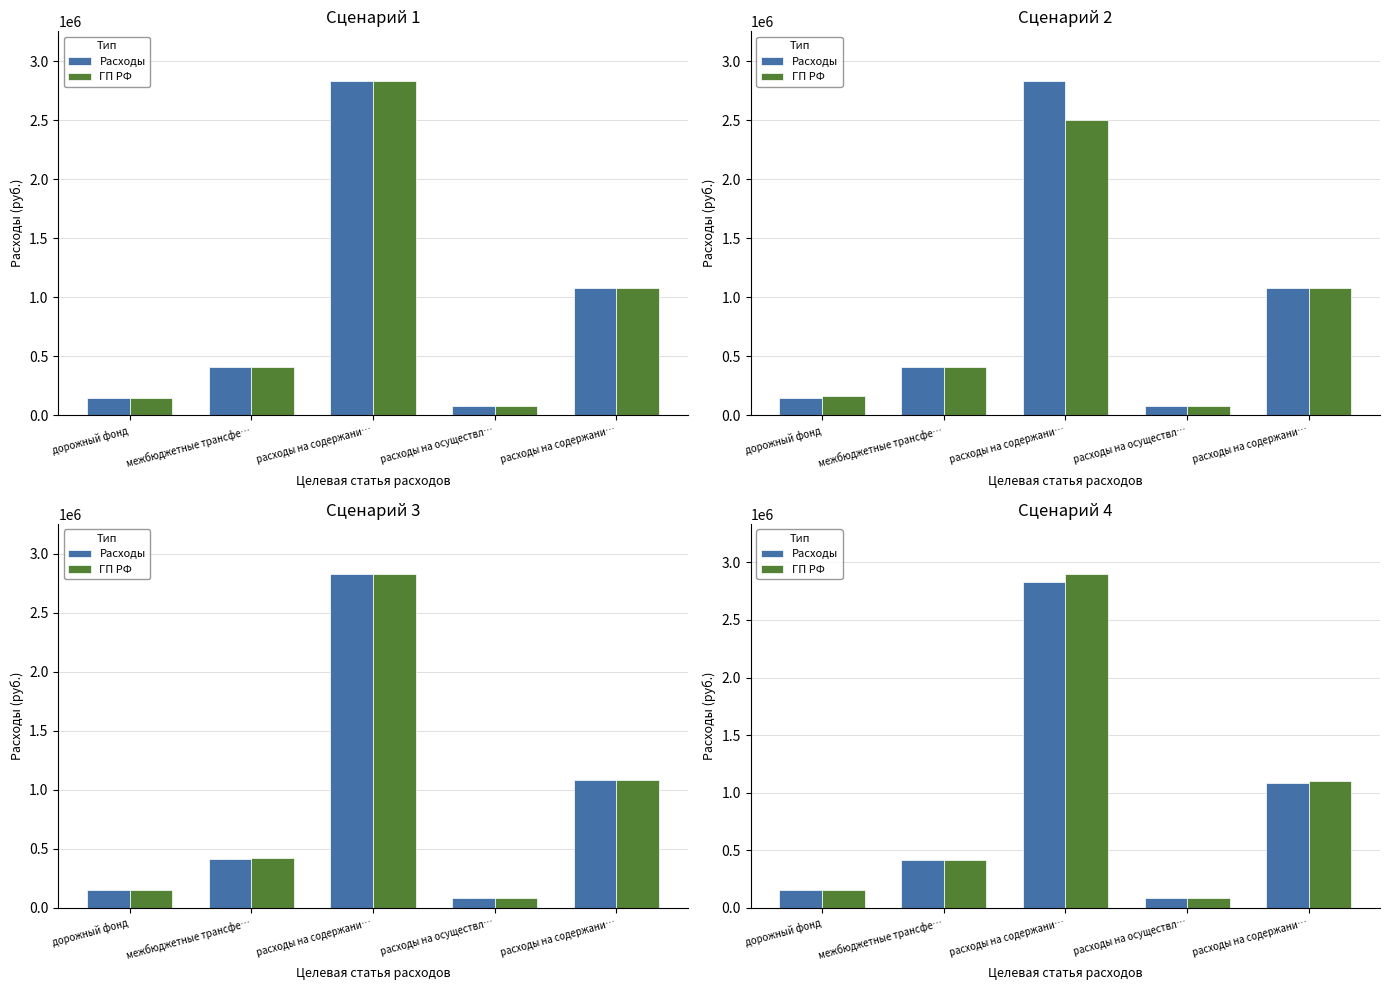

At расходы на содержани…, list the series in order from largest to smallest.

ГП РФ, Расходы